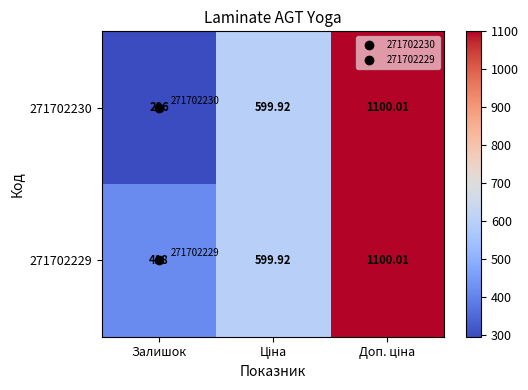

What is the lowest value of the 271702230 series?

296.0